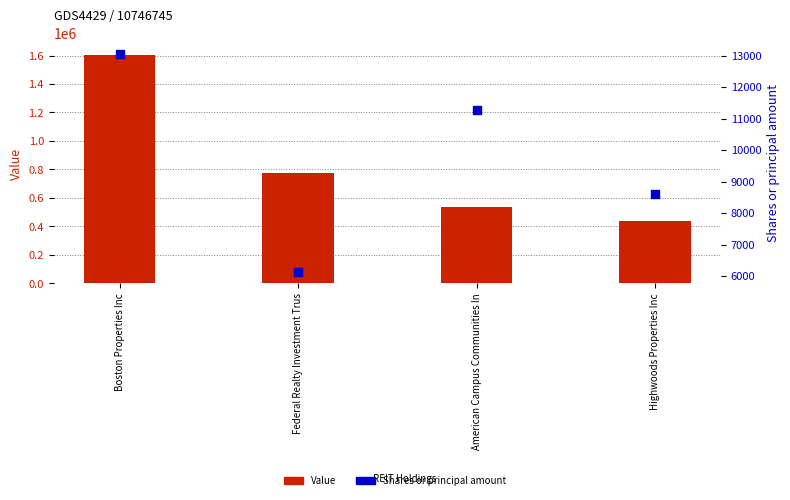

Which series has the largest Y range (max minus min)?

Value